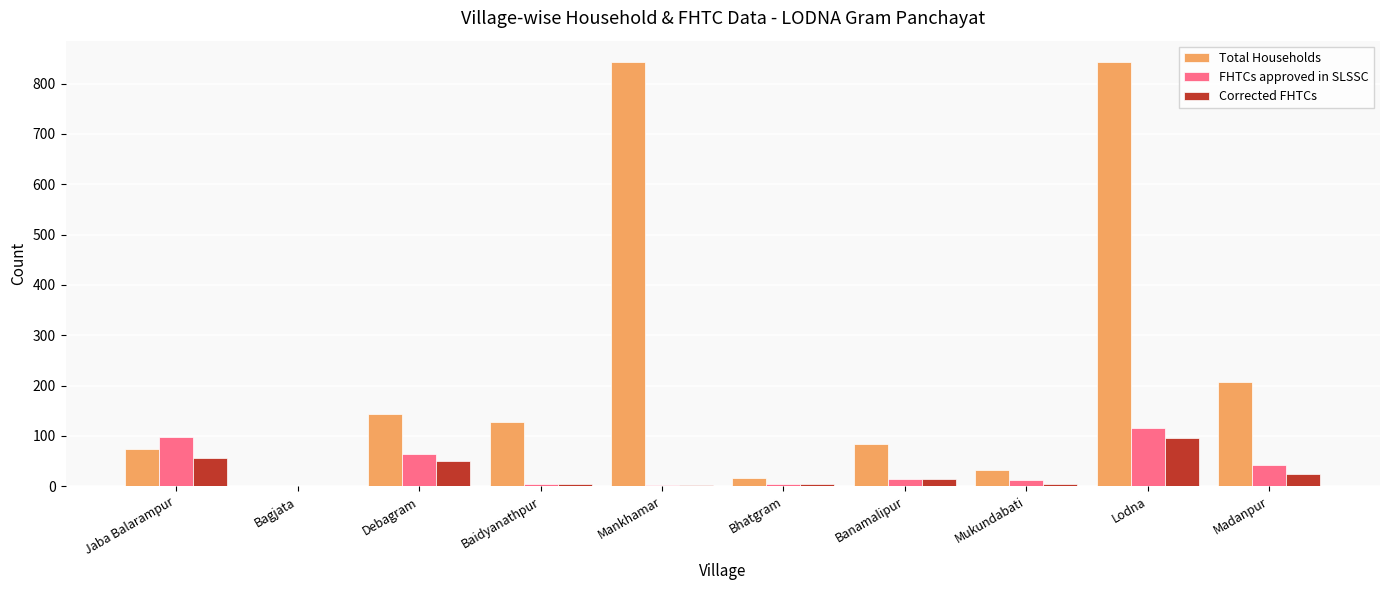

Is it true that Total Households equals 47 at Banamalipur?

False